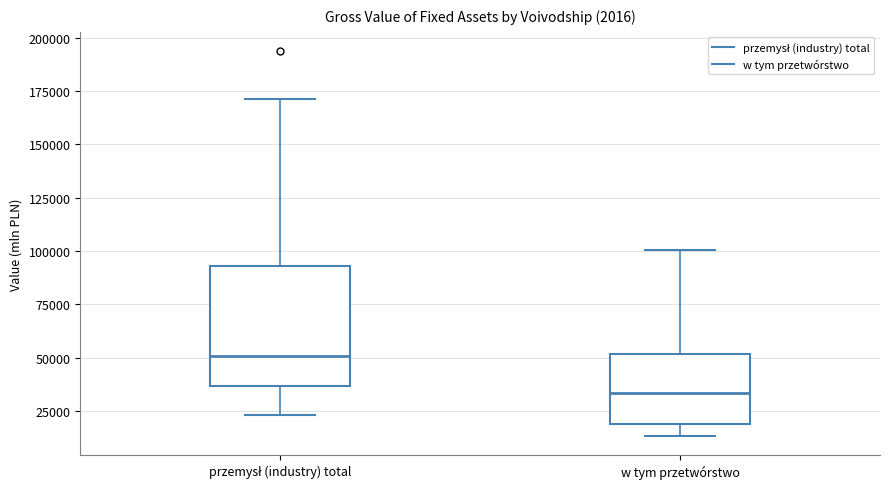

Where does the median line of the box for przemysł (industry) total sit on the y-axis? The values are not printed on the chart, so give them approximately, as read against the axis.

50000